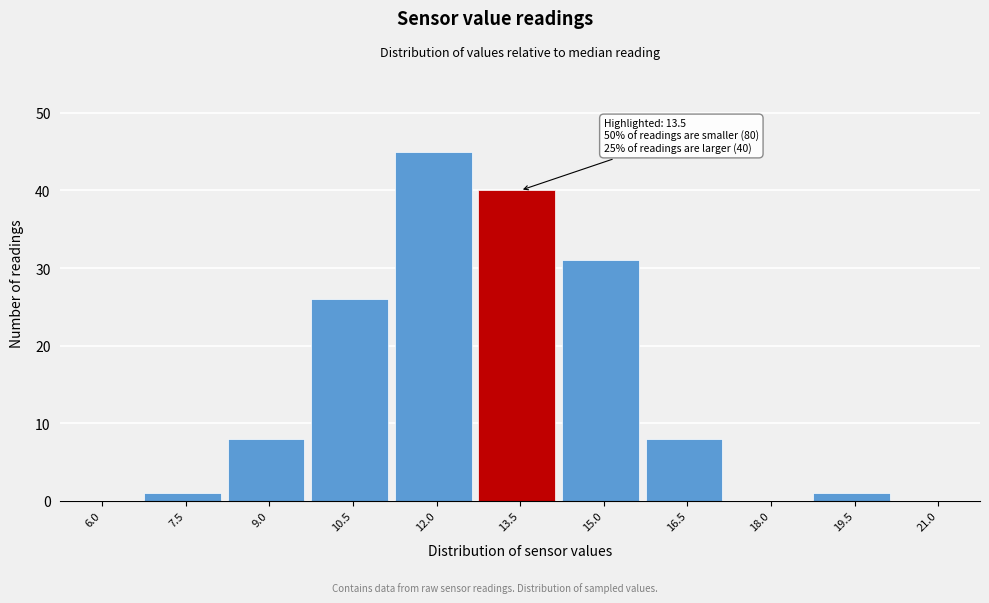

Reading left to right, what are all the values shown in this chart?

6.0=0	7.5=1	9.0=8	10.5=26	12.0=45	13.5=40	15.0=31	16.5=8	18.0=0	19.5=1	21.0=0